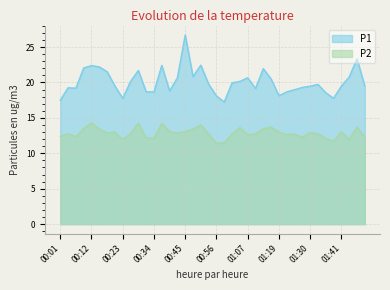

What is the difference between the P2 values at 00:31 and 00:56?

0.8